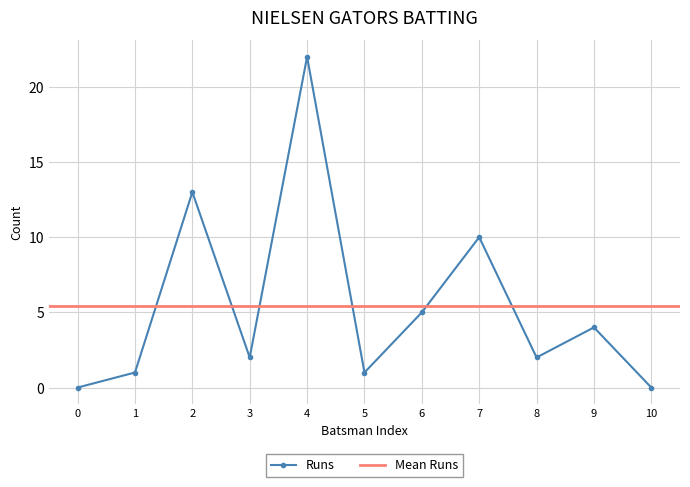

Which category has the highest value in the Runs series?

4